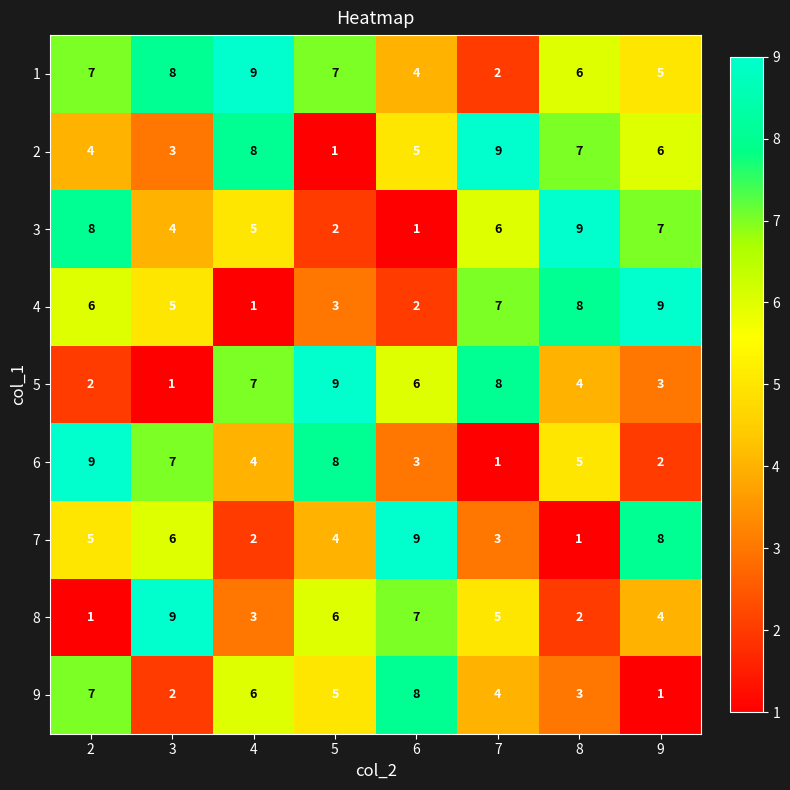

Which series has the largest total across all categories?

1